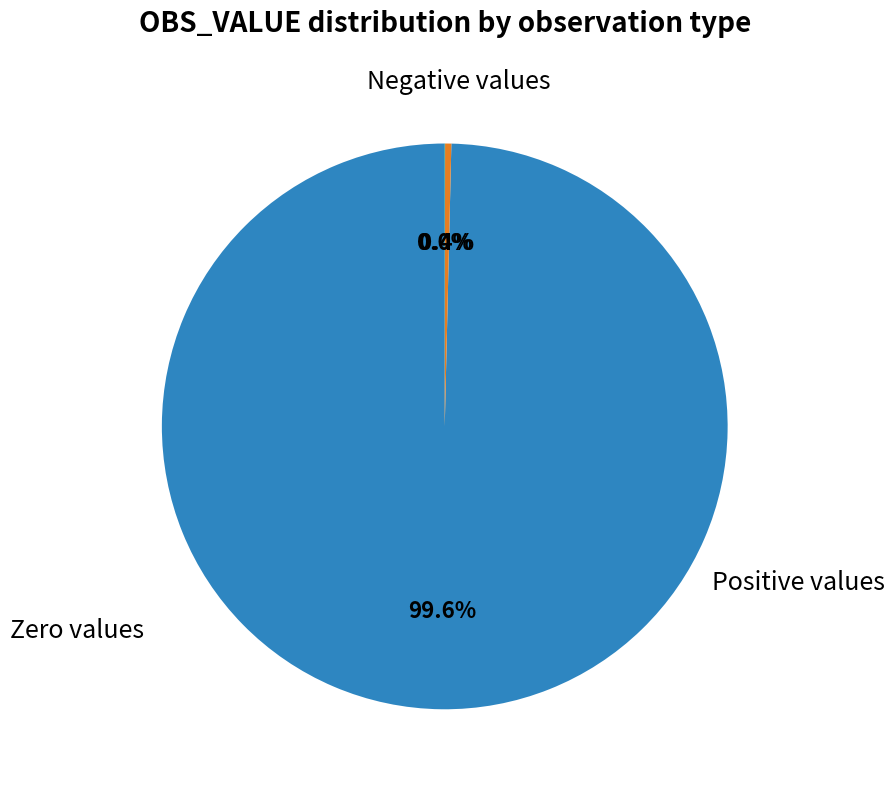

Does any single category account for the majority?

Yes